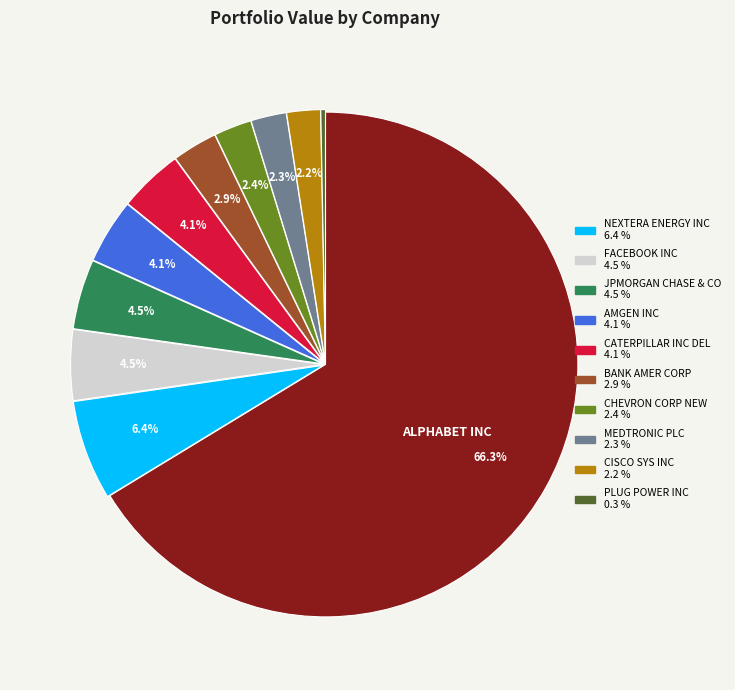

Is there any slice that represents more than half of the pie?

Yes